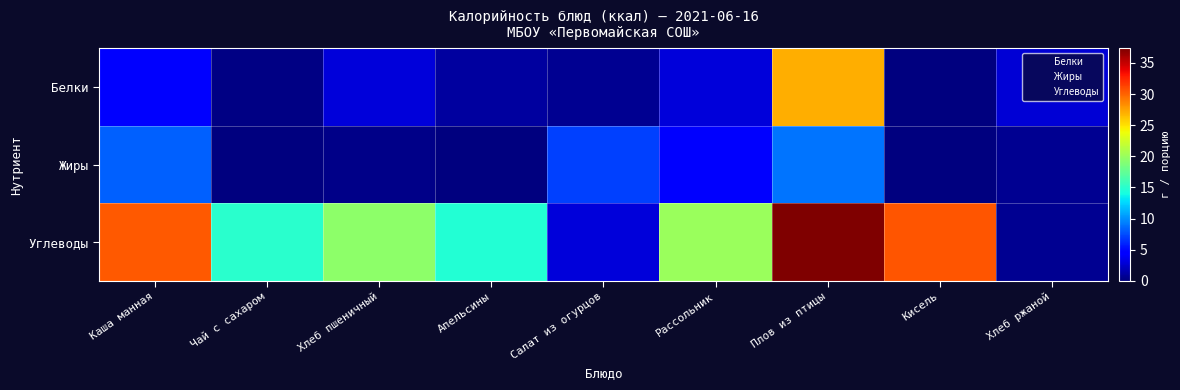

Between Хлеб пшеничный and Кисель, which series saw the biggest shift?

Углеводы